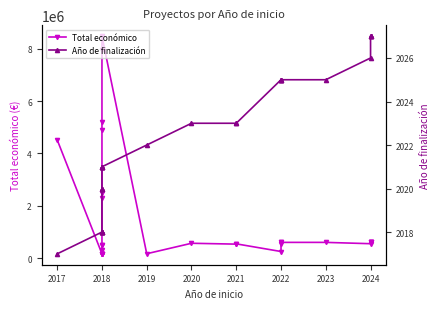

How many data points does each series have?

29